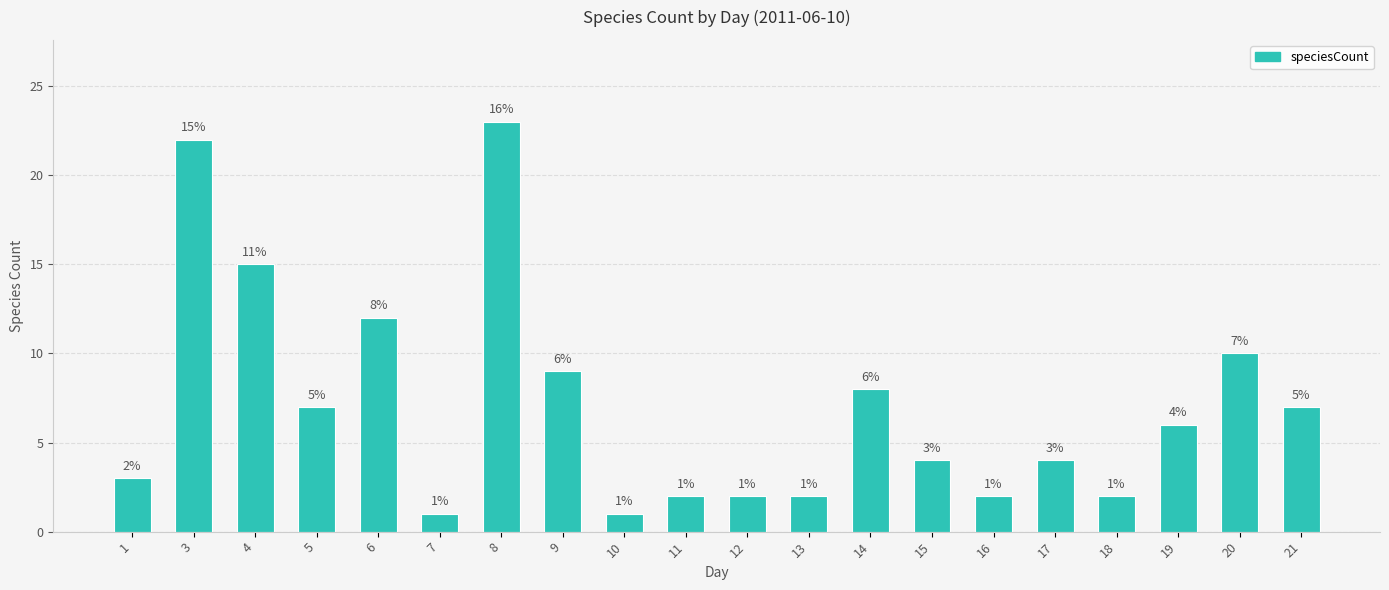

The value at 17 is 2. True or false?

False